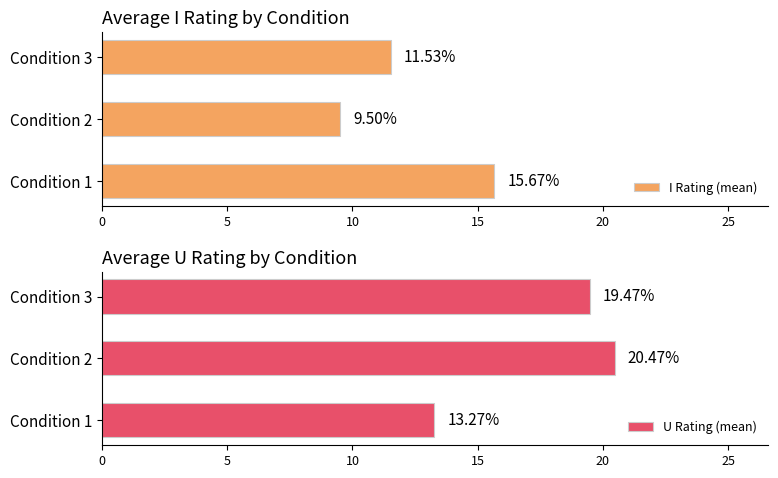

List the labels in order of I Rating (mean) value, smallest first.

Condition 2, Condition 3, Condition 1